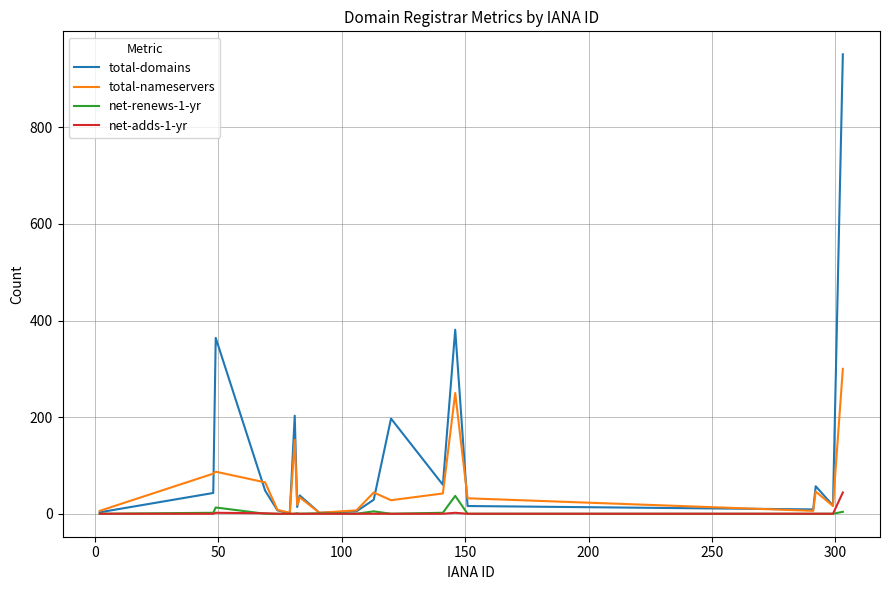

What is the greatest value displayed?

951